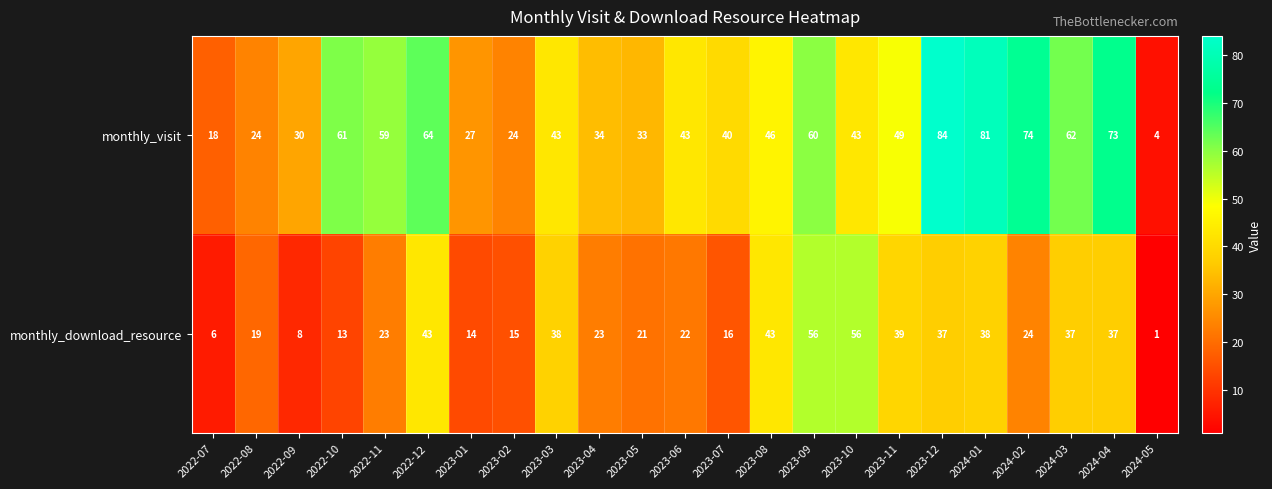

What is the approximate value of monthly_visit at 2023-10?

43